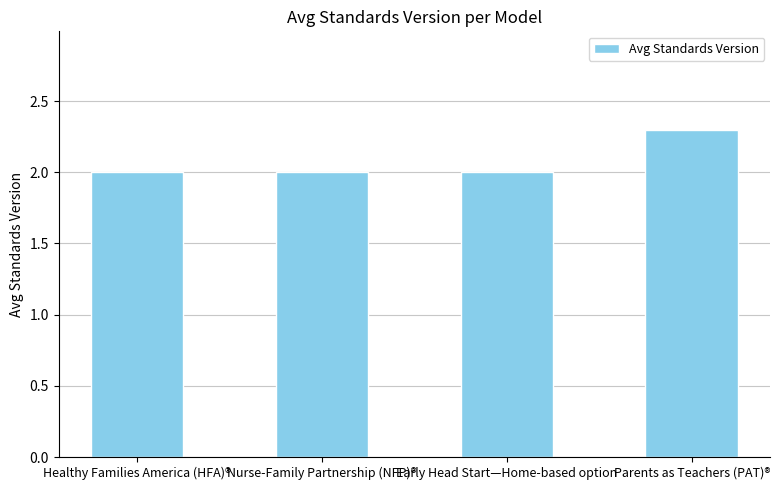

Which label corresponds to the largest value in the chart?

Parents as Teachers (PAT)®